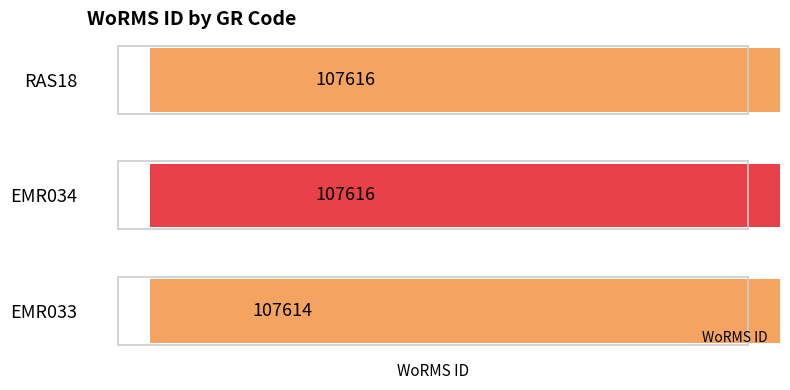

Rank the categories by value from lowest to highest.

EMR033, EMR034, RAS18